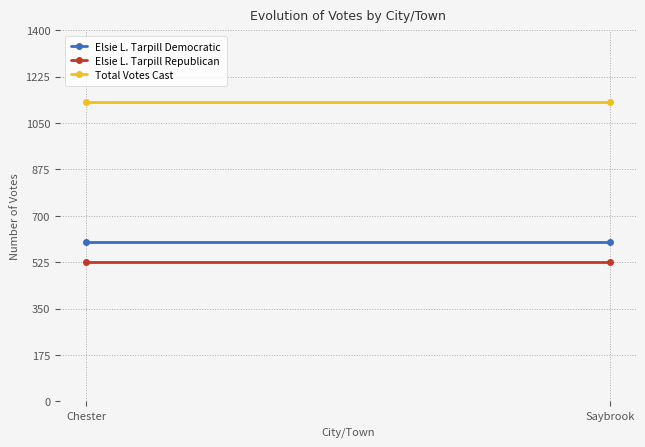

How many series are shown in this chart?

3